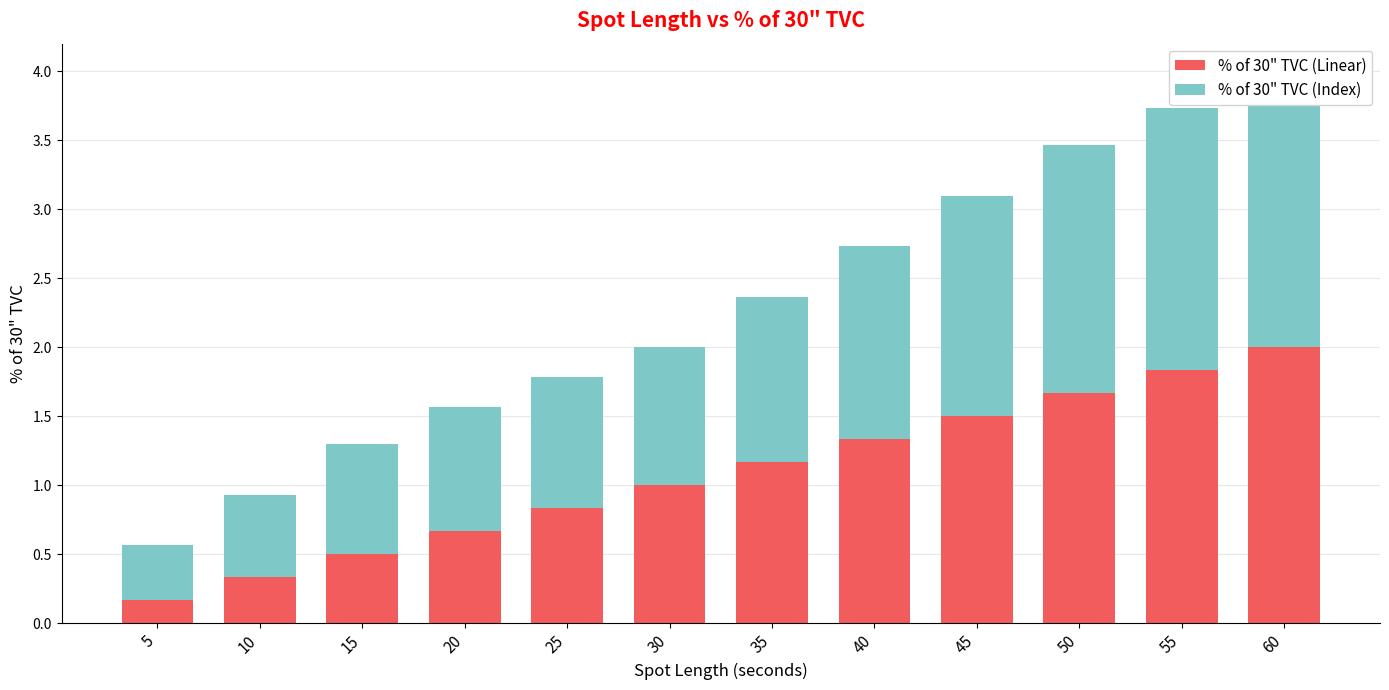

Reading left to right, transcribe all the data shown in this chart.

% of 30" TVC (Linear): 0.2	0.3	0.5	0.7	0.8	1.0	1.2	1.3	1.5	1.7	1.8	2.0
% of 30" TVC (Index): 0.4	0.6	0.8	0.9	1.0	1.0	1.2	1.4	1.6	1.8	1.9	2.0